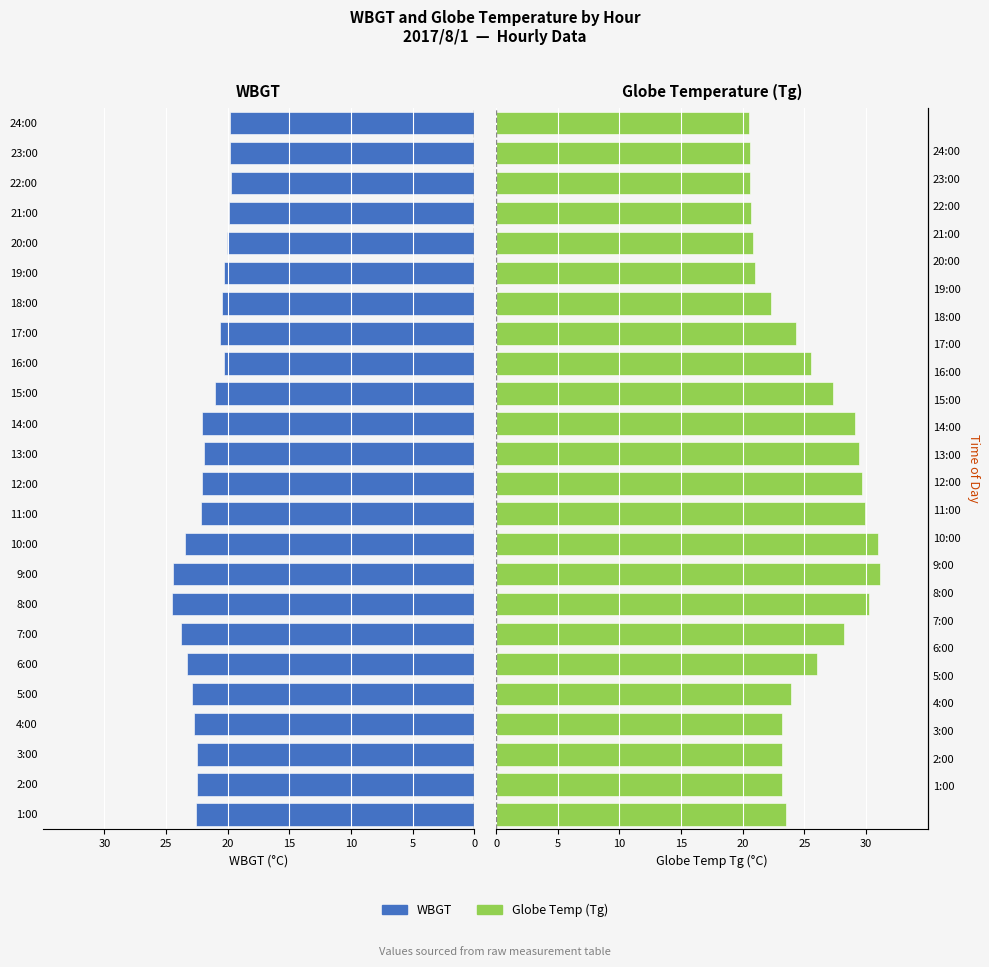

What is the approximate value of Tg at 12:00?

29.7